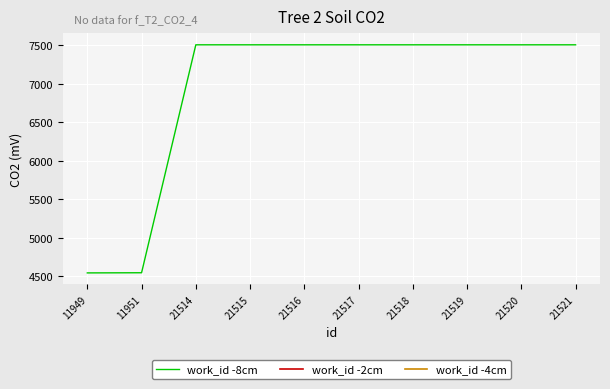

The value of work_id -8cm at 21516 is 11875.9. True or false?

False